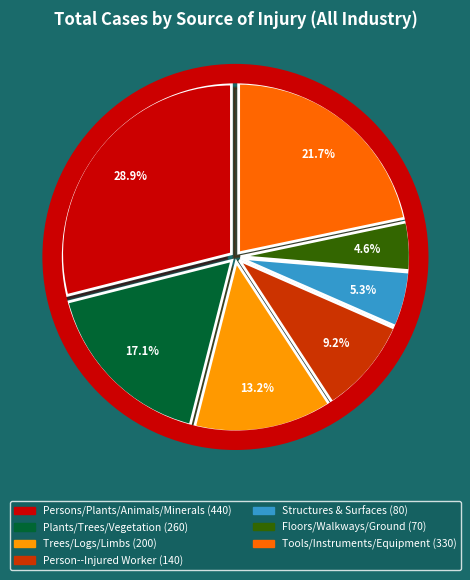

The Trees/Logs/Limbs slice represents 13% of the pie. True or false?

True